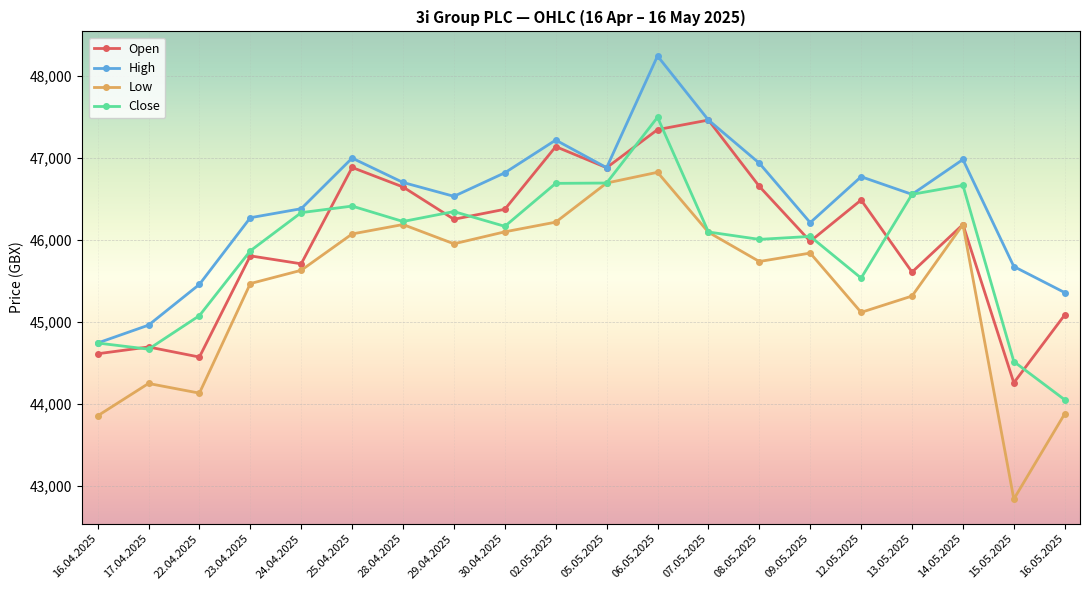

Which category has the highest value in the Close series?

06.05.2025